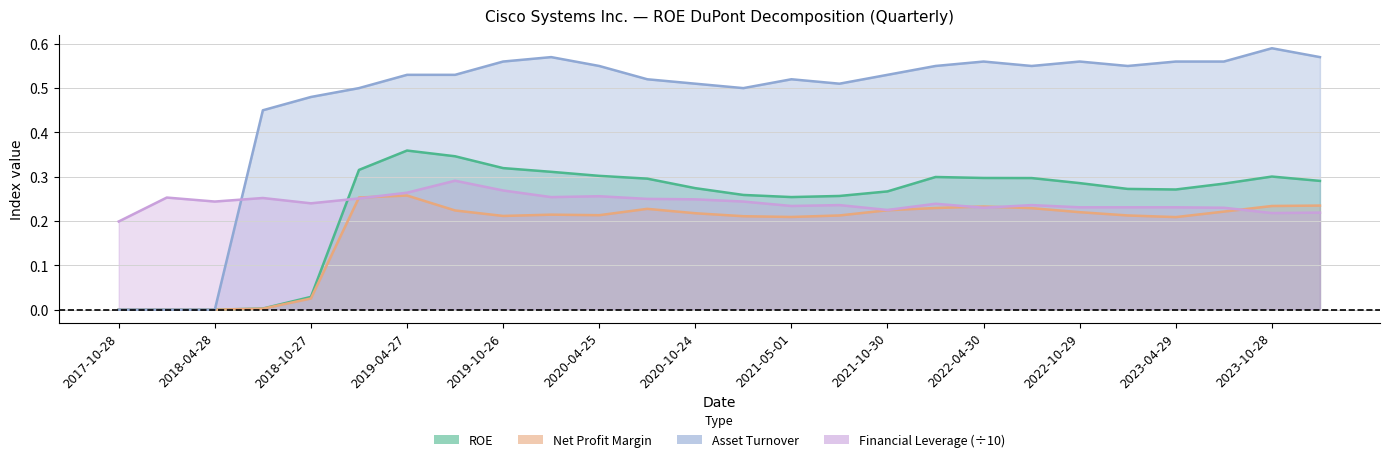

Reading right to left, what are all the values shown in this chart?

ROE: 0.3	0.3	0.3	0.3	0.3	0.3	0.3	0.3	0.3	0.3	0.3	0.3	0.3	0.3	0.3	0.3	0.3	0.3	0.3	0.4	0.3	0.0	0.0	0.0	0.0	0.0
Net Profit Margin: 0.2	0.2	0.2	0.2	0.2	0.2	0.2	0.2	0.2	0.2	0.2	0.2	0.2	0.2	0.2	0.2	0.2	0.2	0.2	0.3	0.3	0.0	0.0	0.0	0.0	0.0
Asset Turnover: 0.6	0.6	0.6	0.6	0.6	0.6	0.6	0.6	0.6	0.5	0.5	0.5	0.5	0.5	0.5	0.6	0.6	0.6	0.5	0.5	0.5	0.5	0.5	0.0	0.0	0.0
Financial Leverage: 0.2	0.2	0.2	0.2	0.2	0.2	0.2	0.2	0.2	0.2	0.2	0.2	0.2	0.2	0.2	0.3	0.3	0.3	0.3	0.3	0.3	0.2	0.3	0.2	0.3	0.2